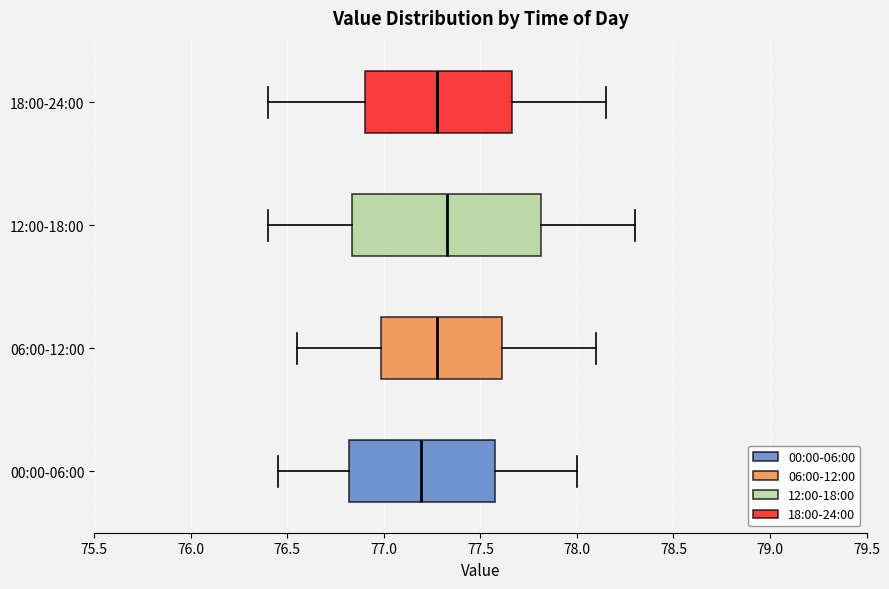

Which box is the widest, from its left edge to its right edge?

12:00-18:00